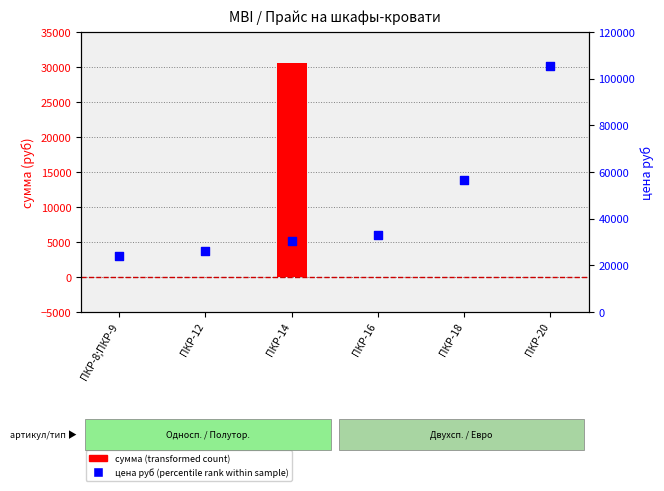

At how many categories does at least one series exceed 37117?

2